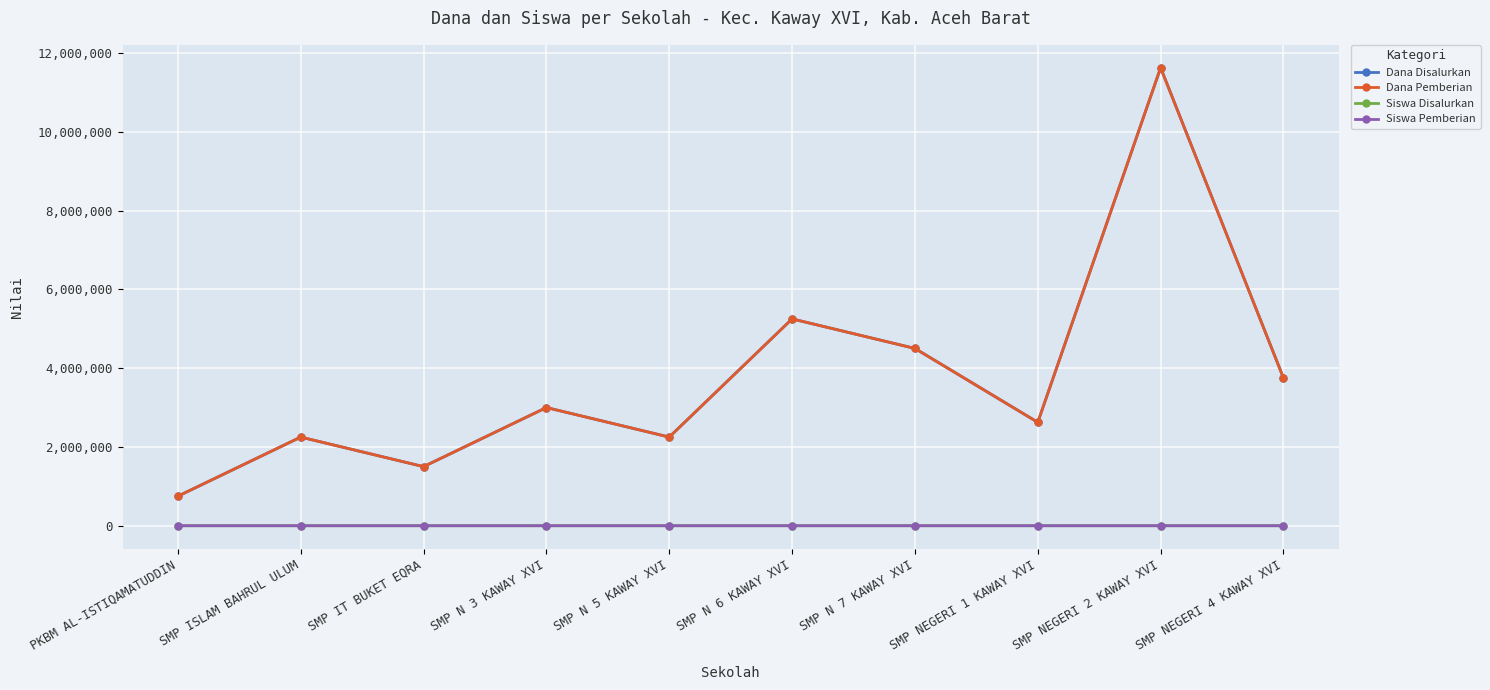

Which series has the widest spread of values?

Dana Disalurkan